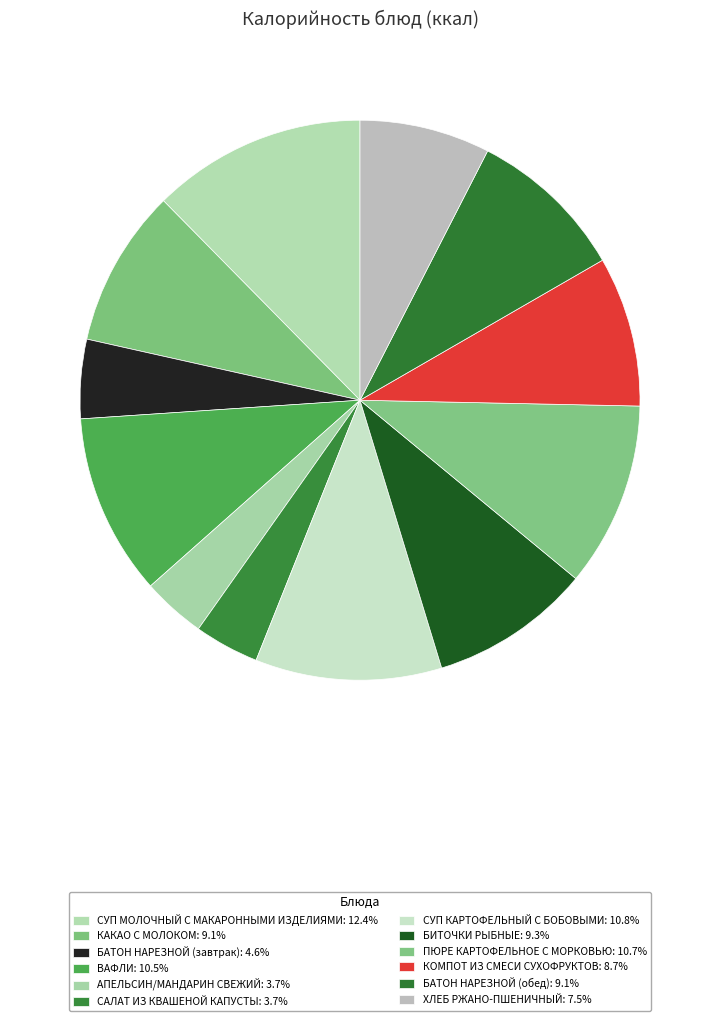

How many segments does this pie chart have?

12